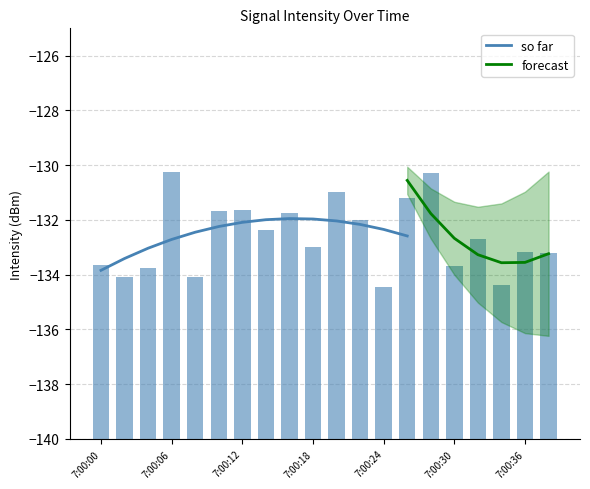

What is the maximum value for so far?

-131.9